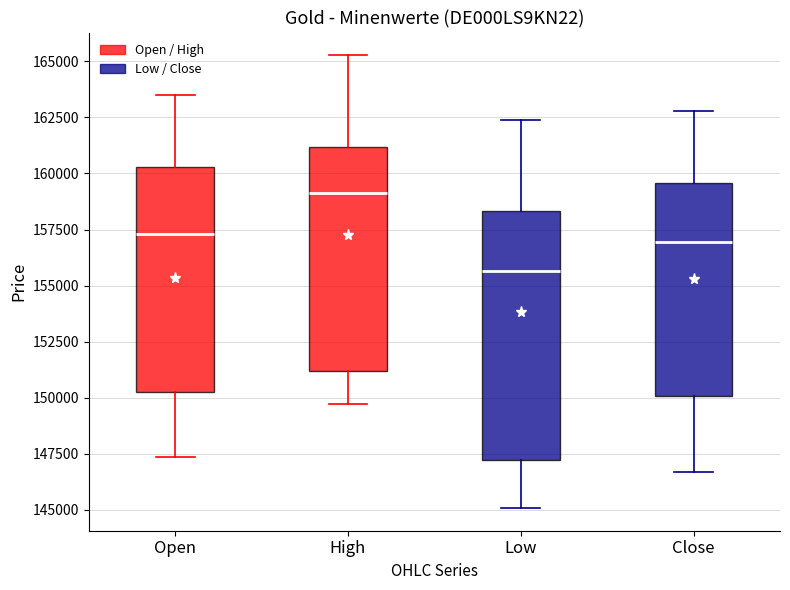

Where is the lower edge of the box for High on the y-axis? The values are not printed on the chart, so give them approximately, as read against the axis.

151000